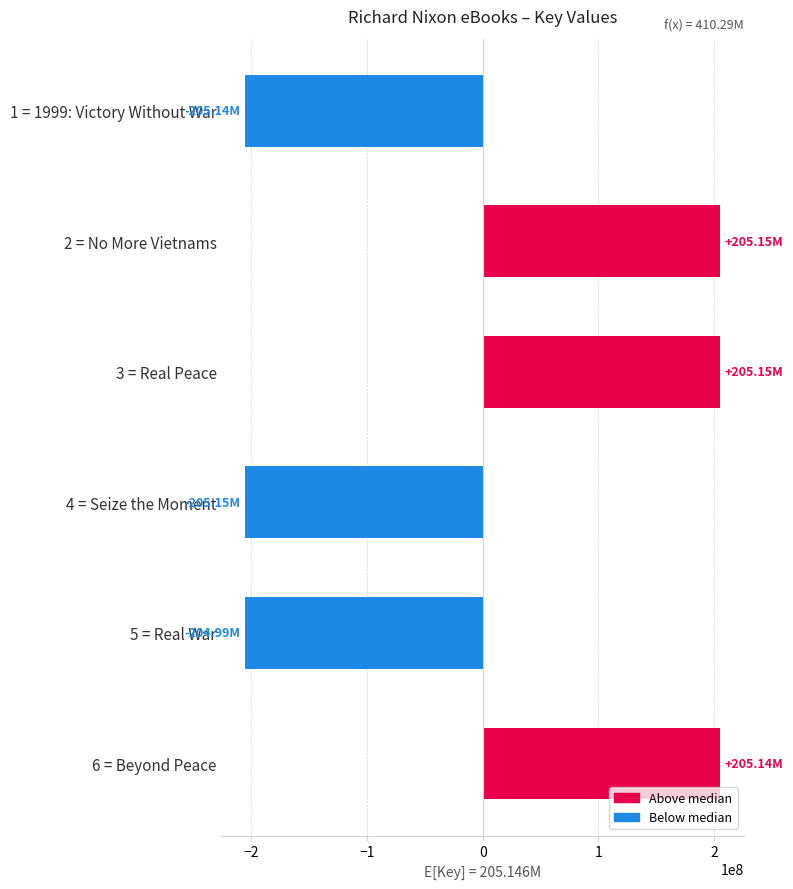

What is the change in value from 2 = No More Vietnams to 4 = Seize the Moment?

-410290610